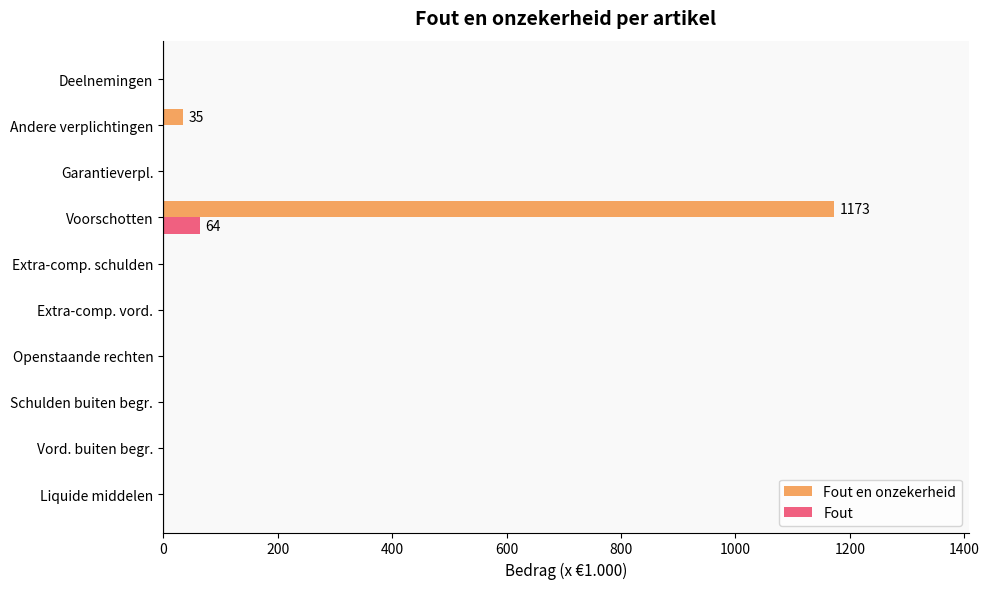

Which category has the highest value in the Fout en onzekerheid series?

Voorschotten